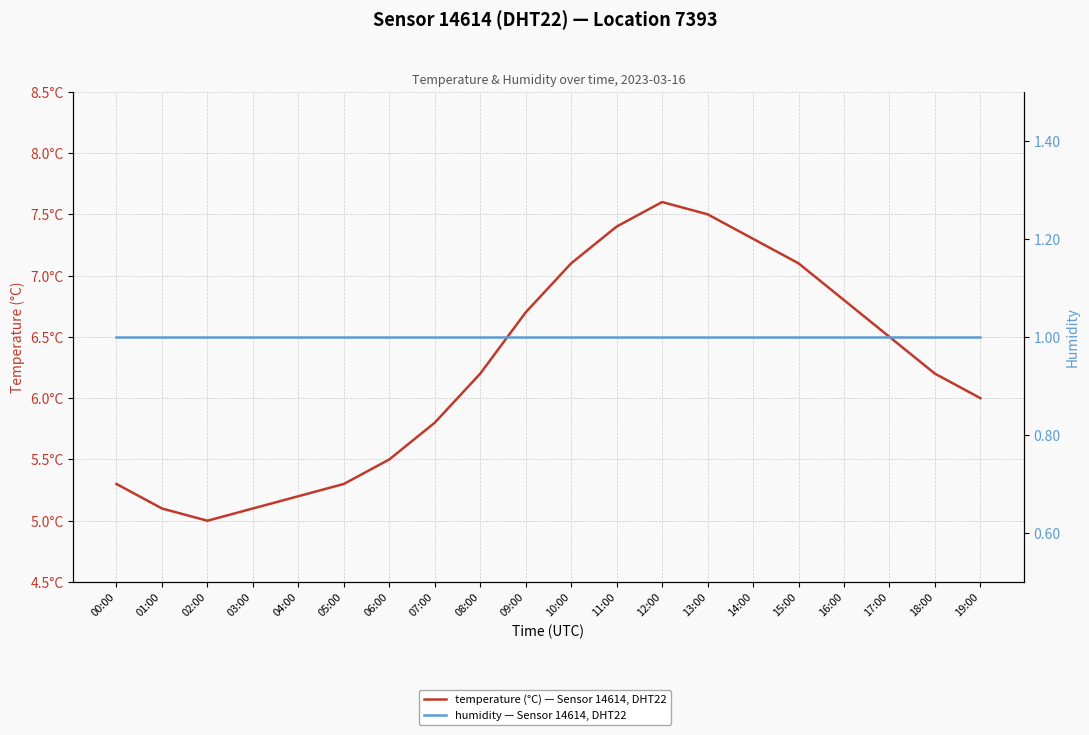

What is the smallest value displayed?

1.0